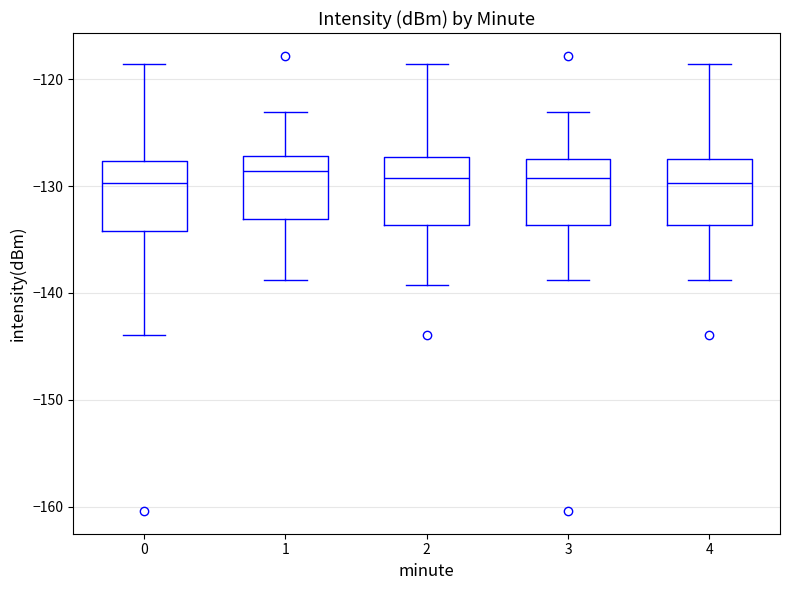

Reading left to right, transcribe this box plot: for each box, give where its median line is, the range the box spans, and where its two whiskers end, as read against the y-axis. The values are not printed on the chart, so give them approximately, as read against the axis.

0: median -130, box -134 to -128, whiskers -144 to -119
1: median -129, box -133 to -127, whiskers -139 to -123
2: median -129, box -134 to -127, whiskers -139 to -119
3: median -129, box -134 to -127, whiskers -139 to -123
4: median -130, box -134 to -127, whiskers -139 to -119